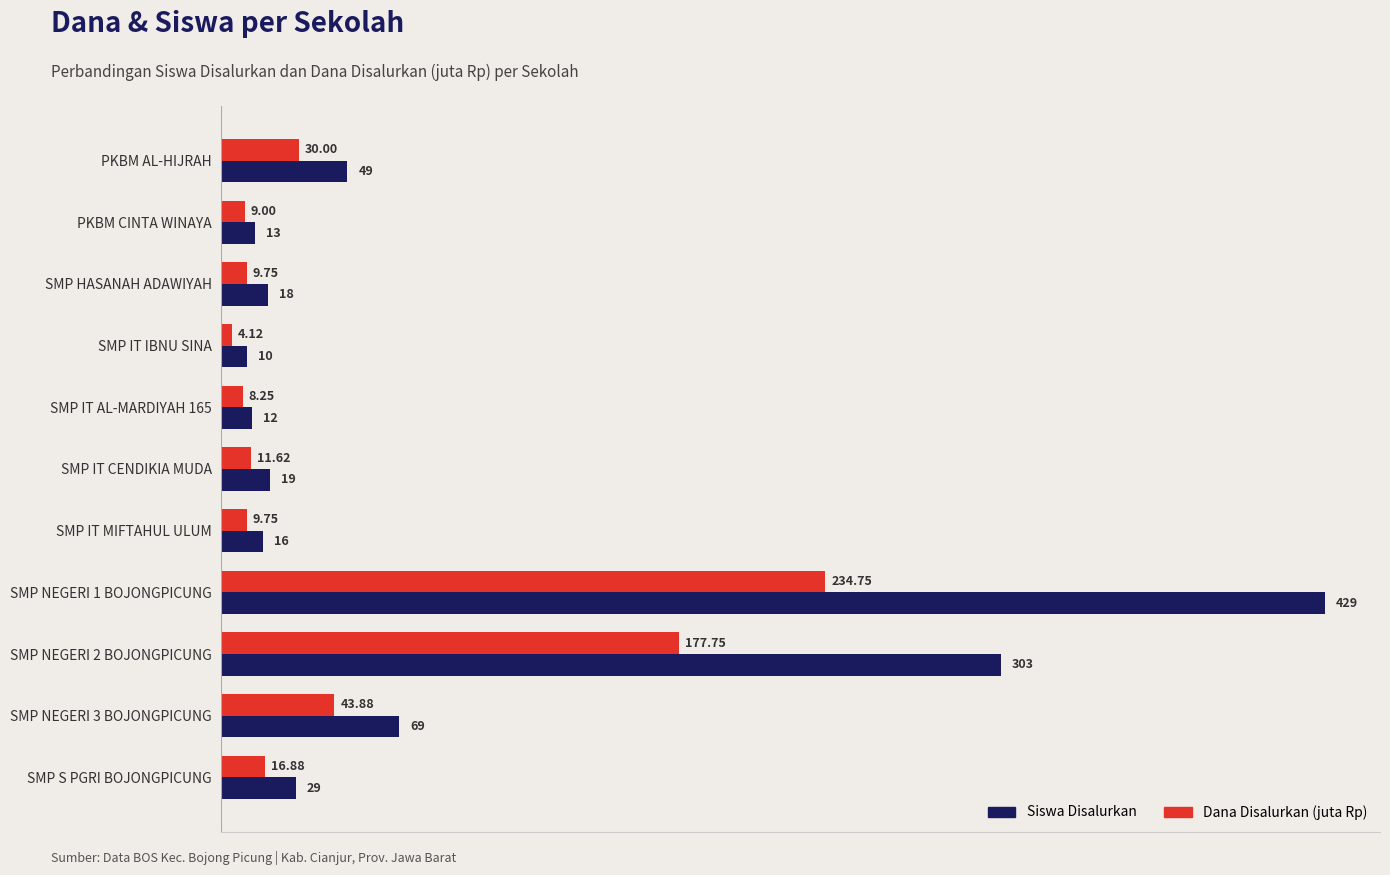

What is the difference between the maximum and minimum values in the Siswa Disalurkan series?

419.0